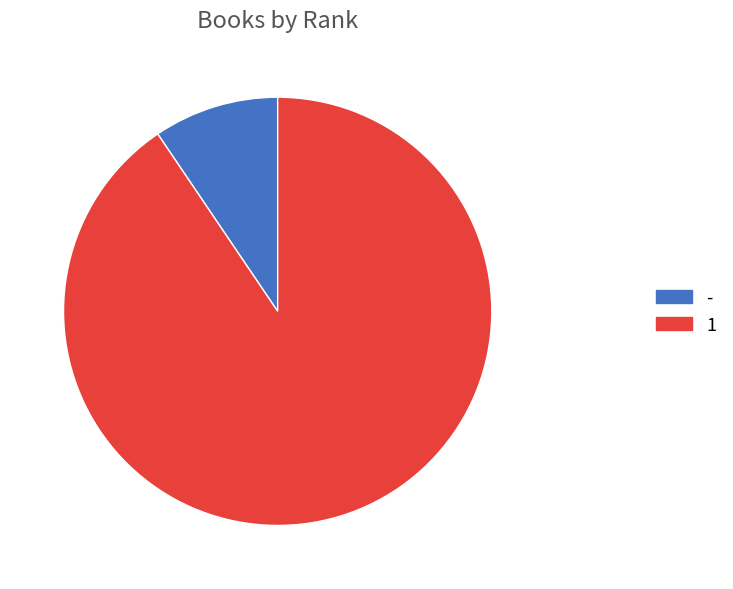

Do - and 1 together represent more than half of the pie?

Yes